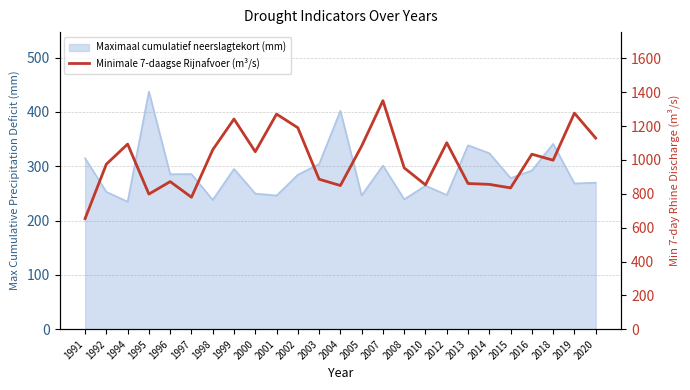

How many data points are less than 998?

12